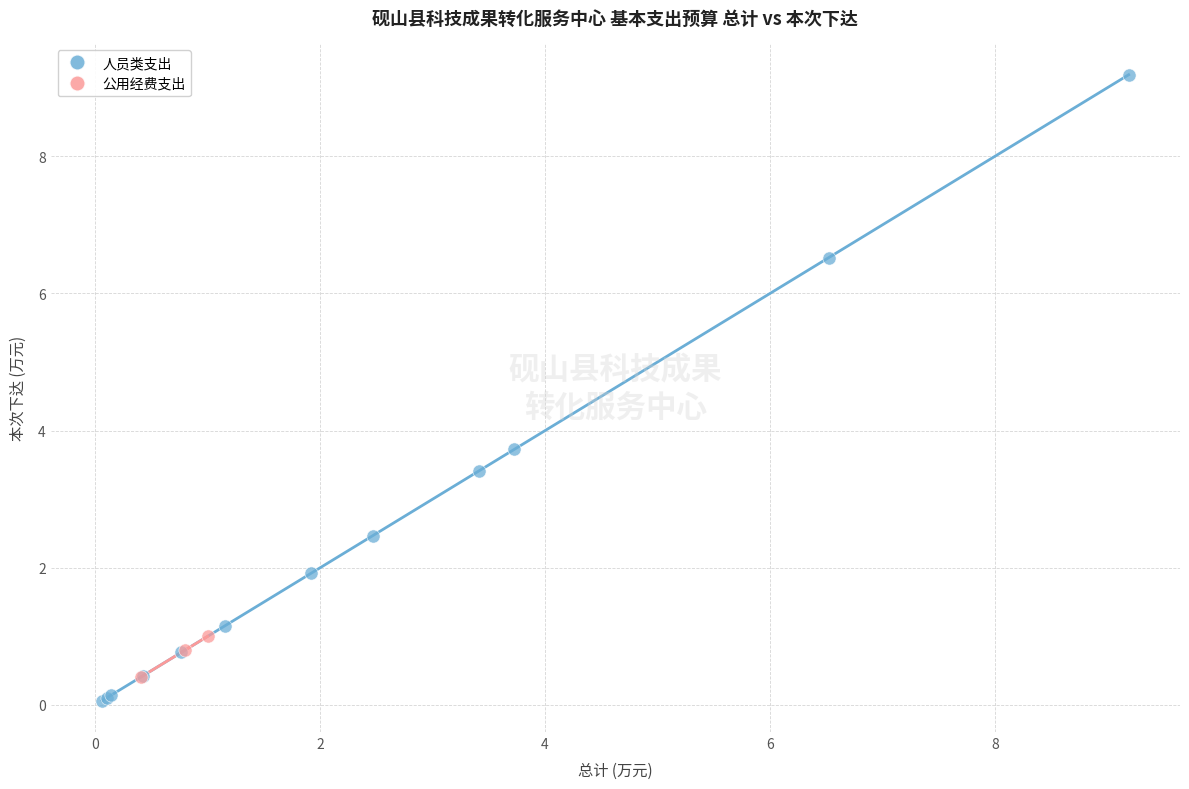

Which series has the largest Y range (max minus min)?

人员类支出